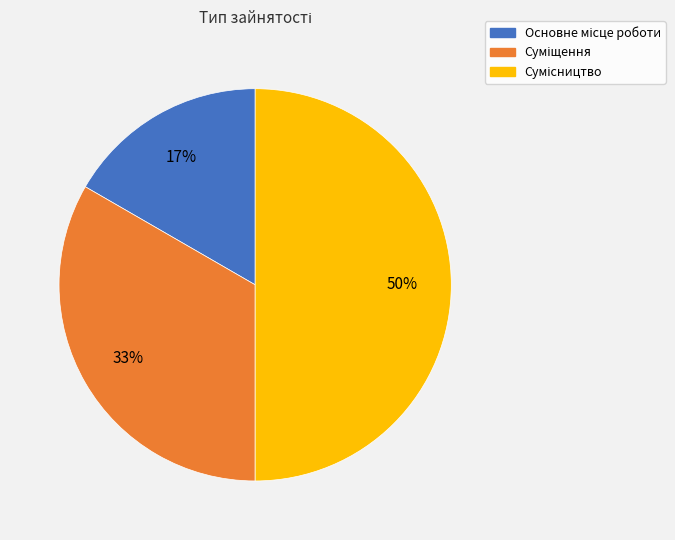

To the nearest percent, what is the difference between the largest and smallest slice percentages?

33%